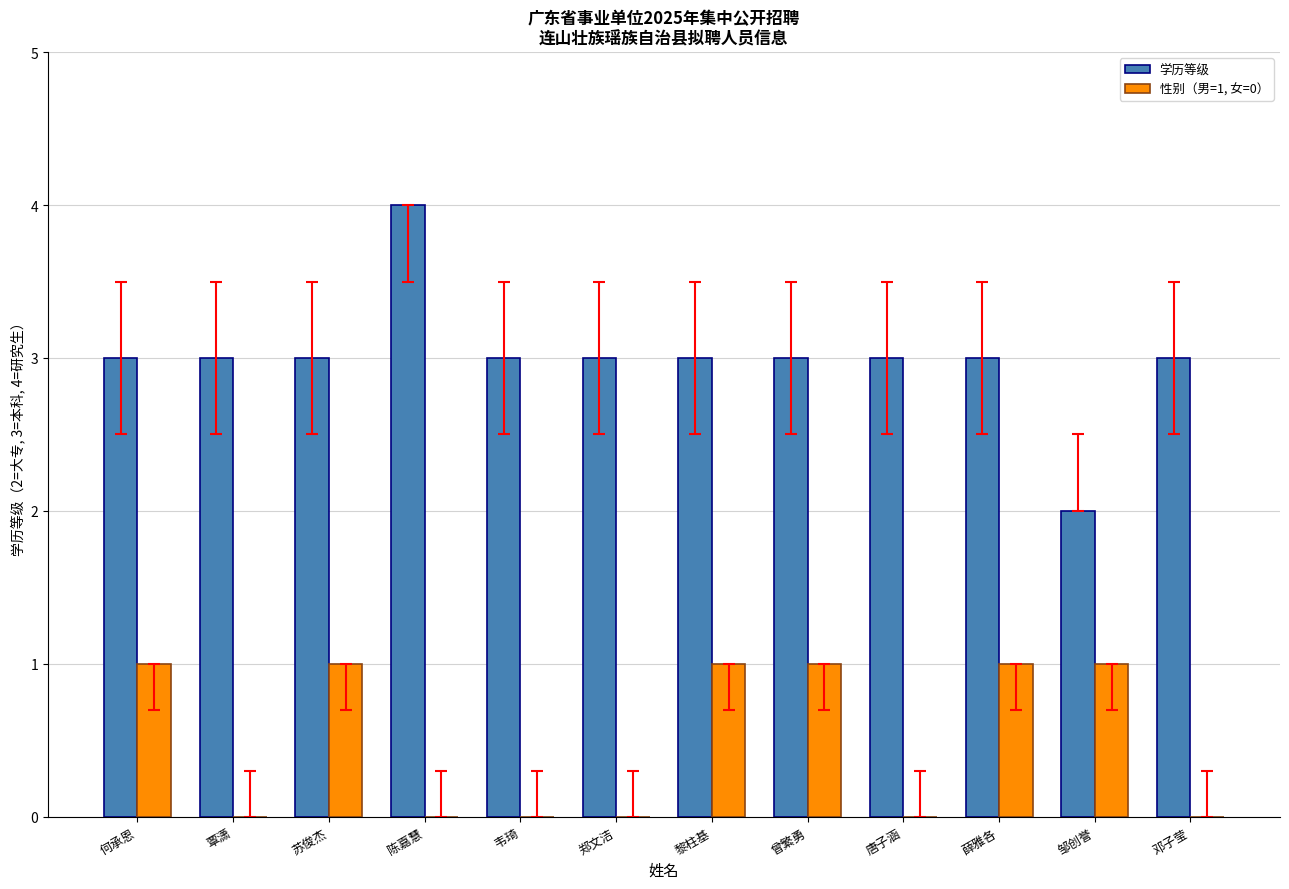

At which label does 学历等级 reach its peak?

陈嘉慧